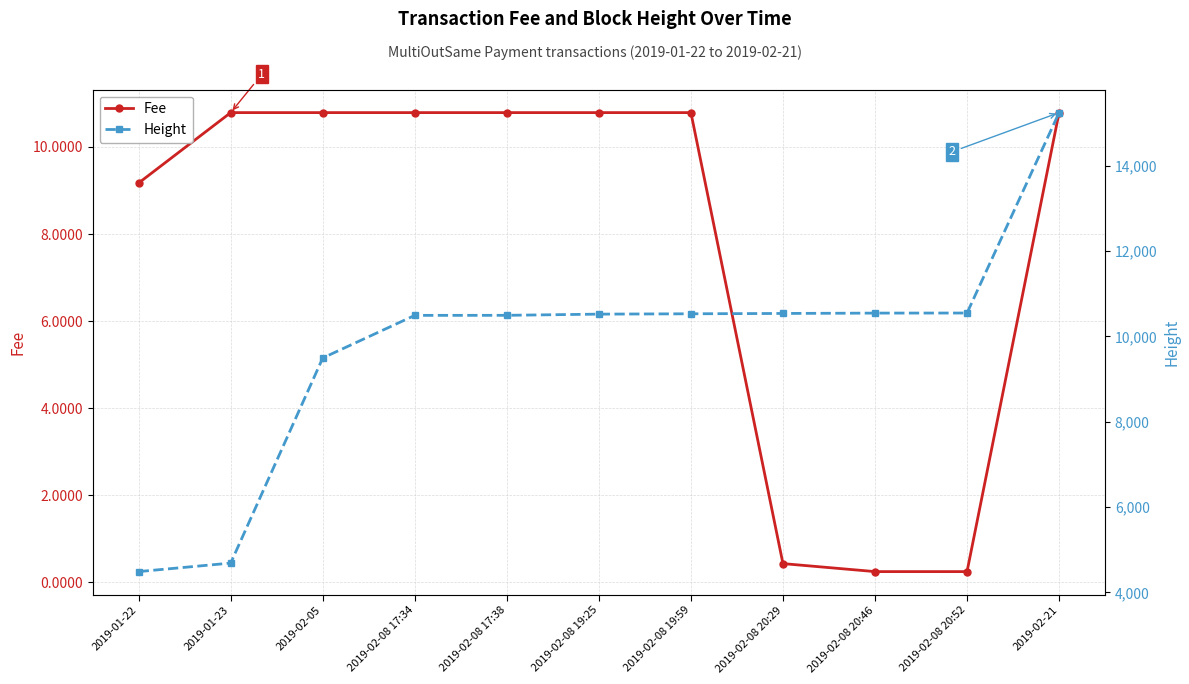

What is the label of the 1st point from the right?

2019-02-21